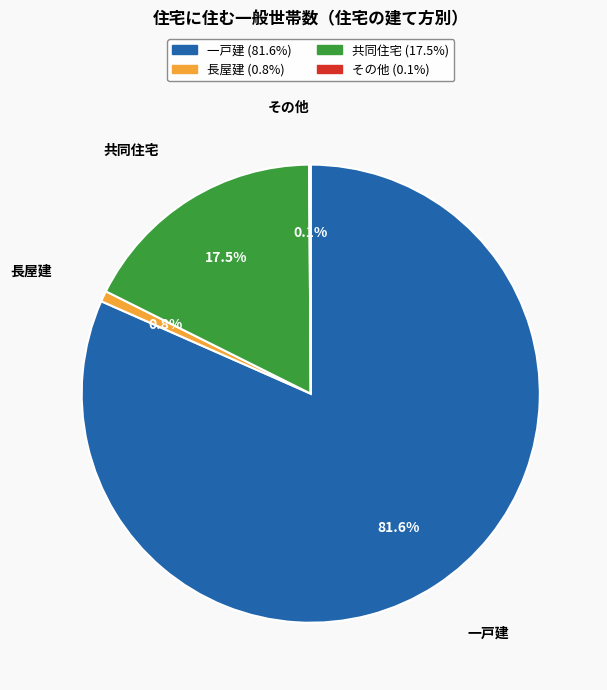

Which category accounts for the majority?

一戸建